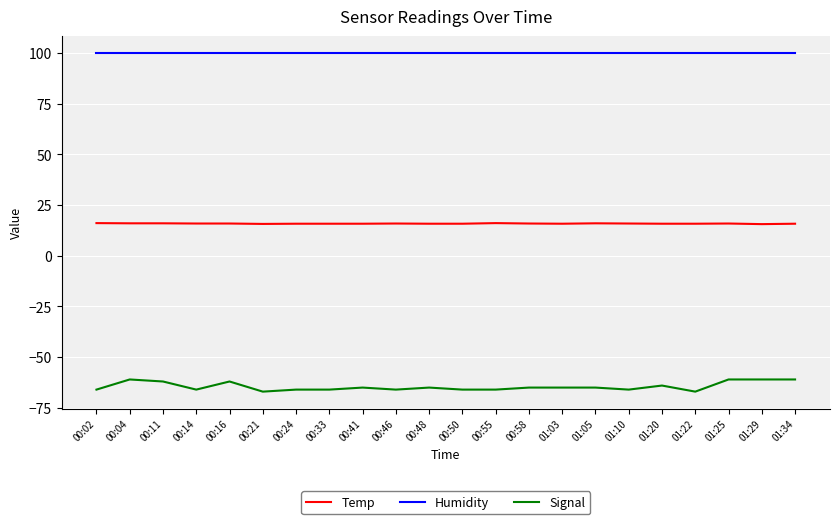

True or false: Humidity and Temp cross at least once.

False